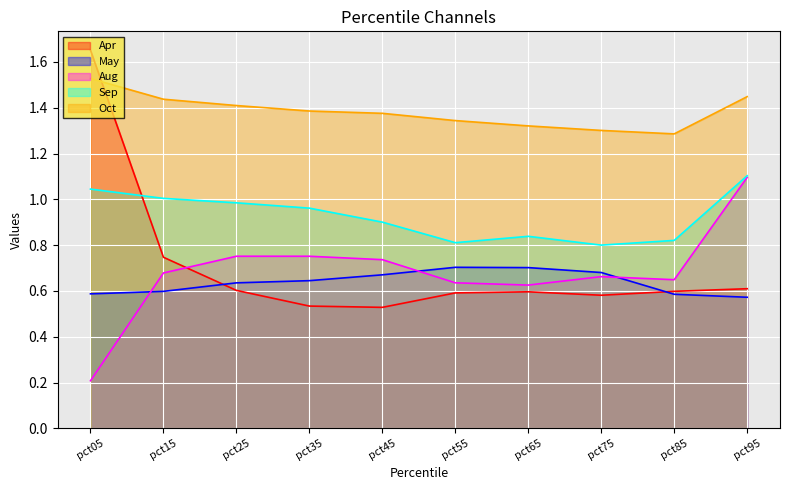

Is it true that Aug equals 0.8 at pct55?

False